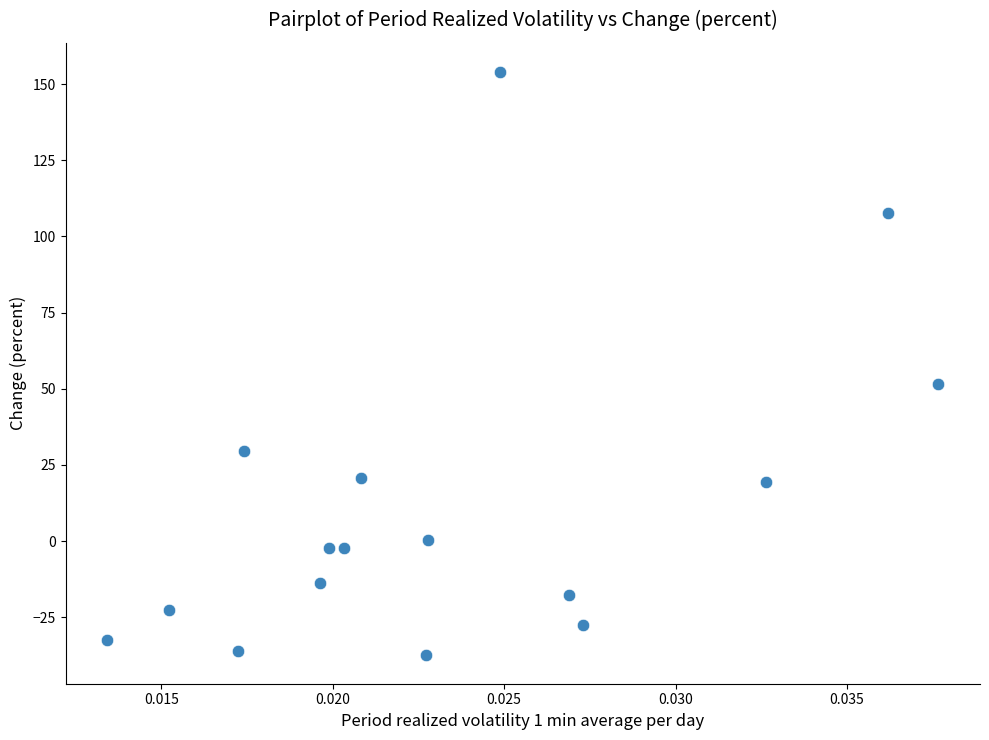

What is the range of Y values (max minus min)?

191.2